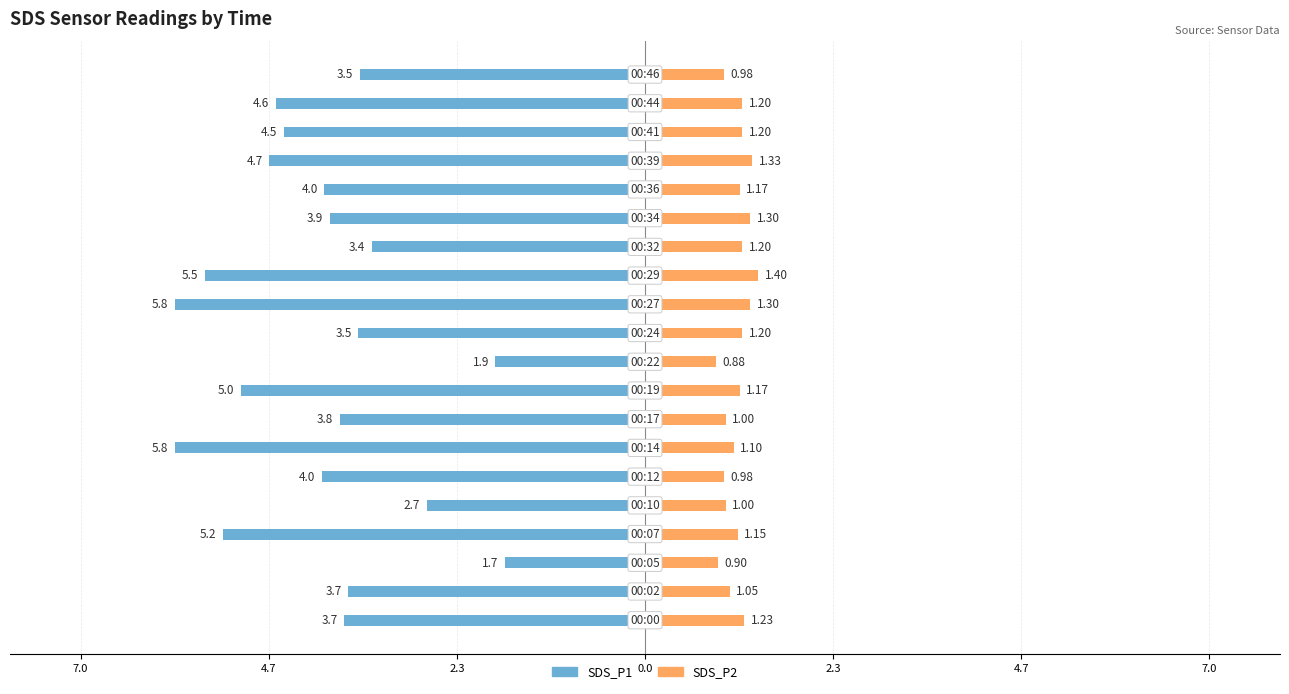

Reading right to left, what are all the values shown in this chart?

SDS_P1: -3.5	-4.6	-4.5	-4.7	-4.0	-3.9	-3.4	-5.5	-5.8	-3.5	-1.9	-5.0	-3.8	-5.8	-4.0	-2.7	-5.2	-1.7	-3.7	-3.7
SDS_P2: 1.0	1.2	1.2	1.3	1.2	1.3	1.2	1.4	1.3	1.2	0.9	1.2	1.0	1.1	1.0	1.0	1.1	0.9	1.1	1.2